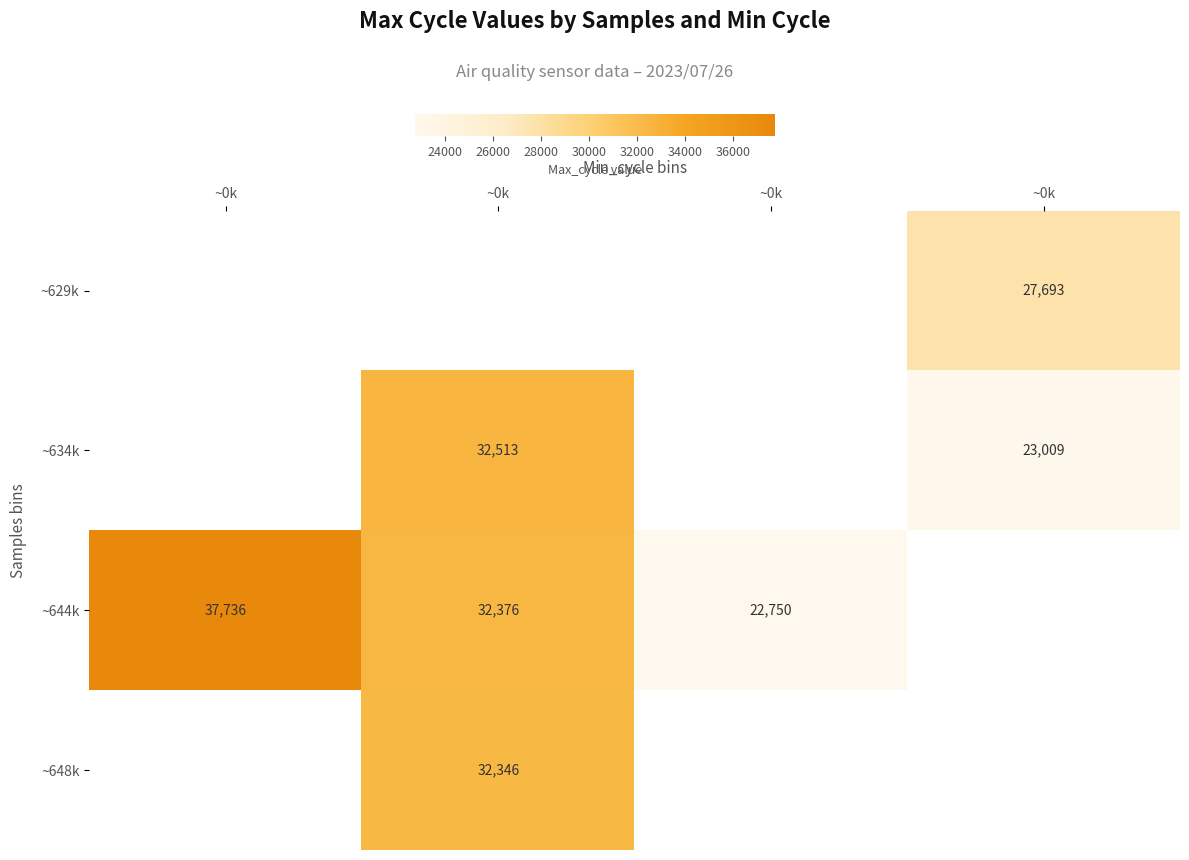

At which category does the chart reach its peak across all series?

~0k